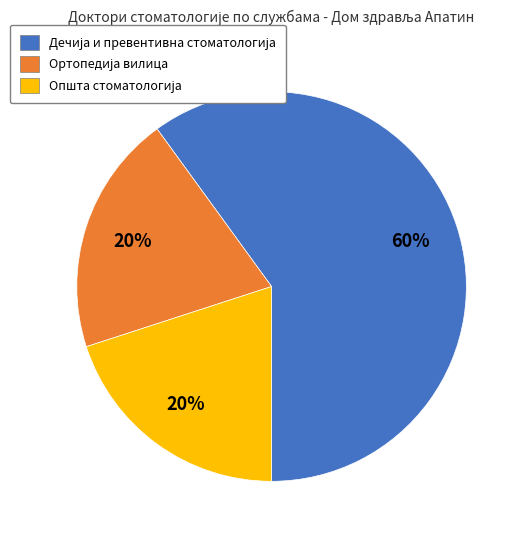

Is there any slice that represents more than half of the pie?

Yes